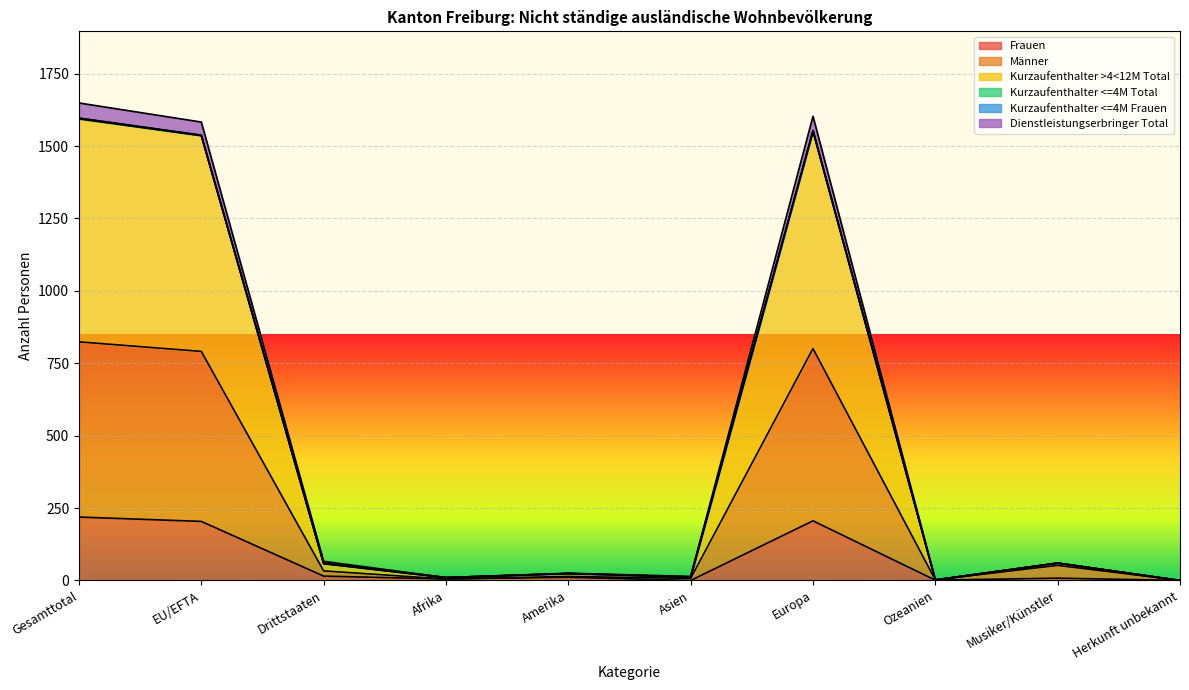

How many data points in Dienstleistungserbringer Total are above 59?

4